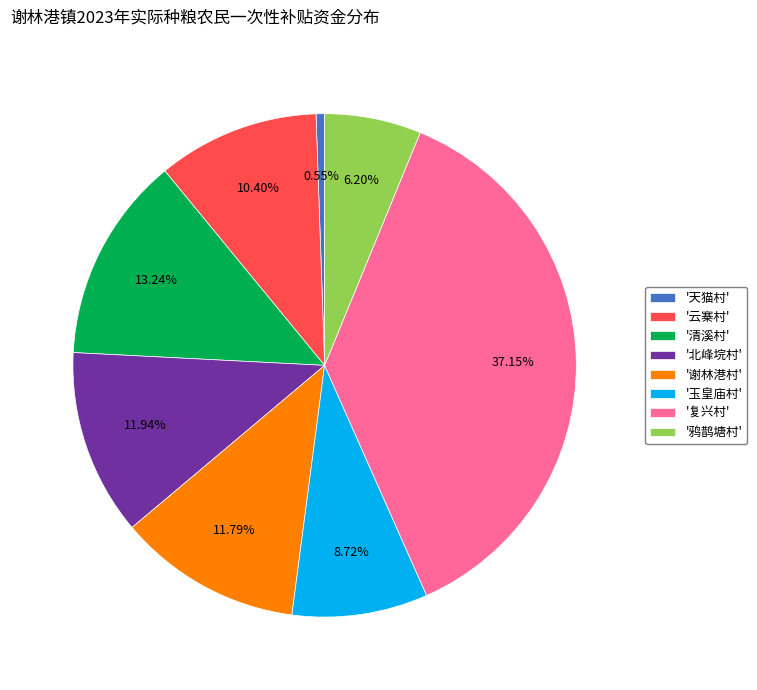

How many segments does this pie chart have?

8